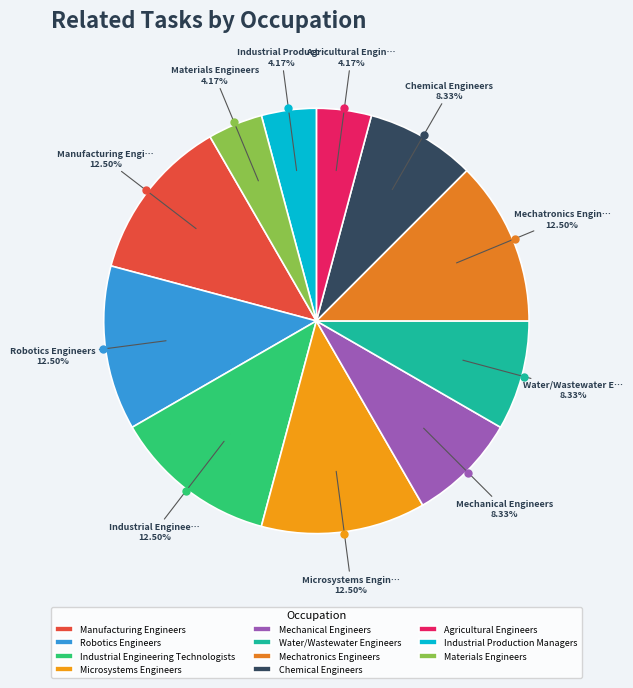

To the nearest percent, what portion does Manufacturing Engineers represent?

12%